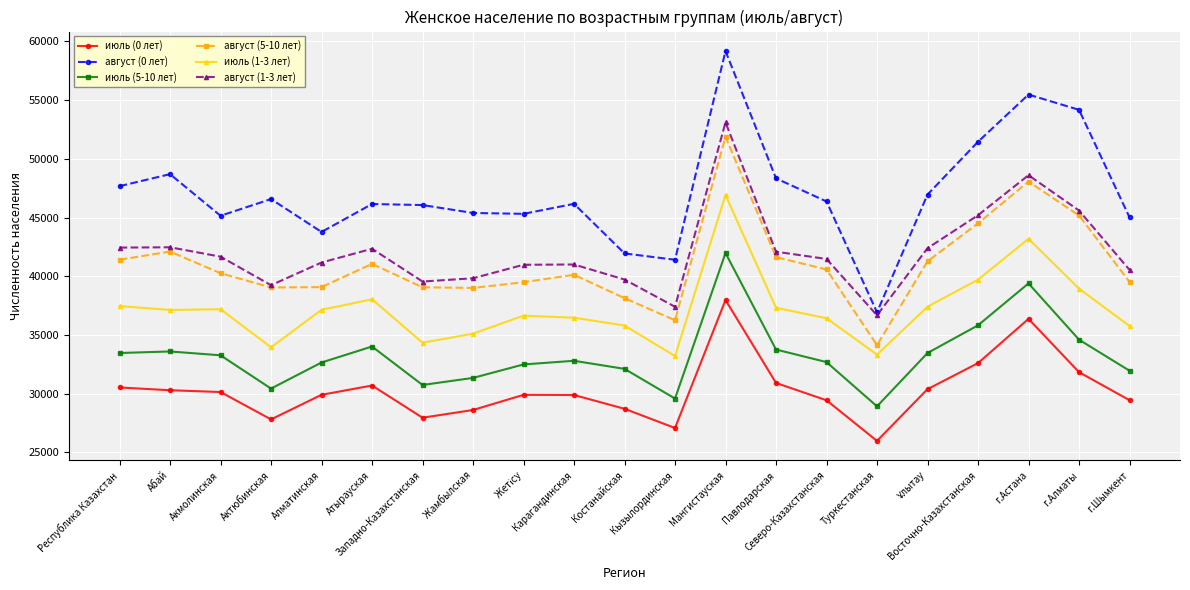

What is the difference between the август (5-10 лет) values at Восточно-Казахстанская and Абай?

2404